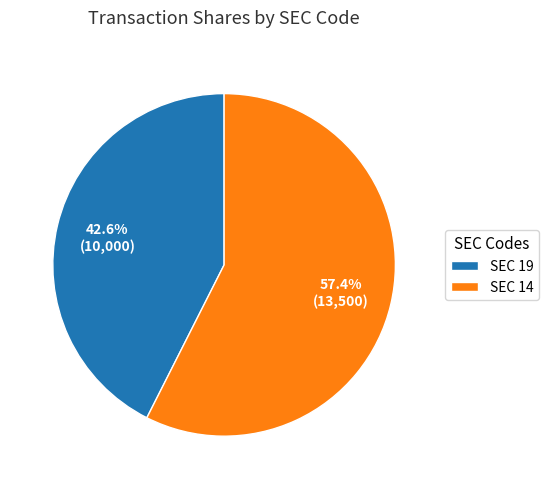

Which category has the smallest portion of the pie?

SEC 19